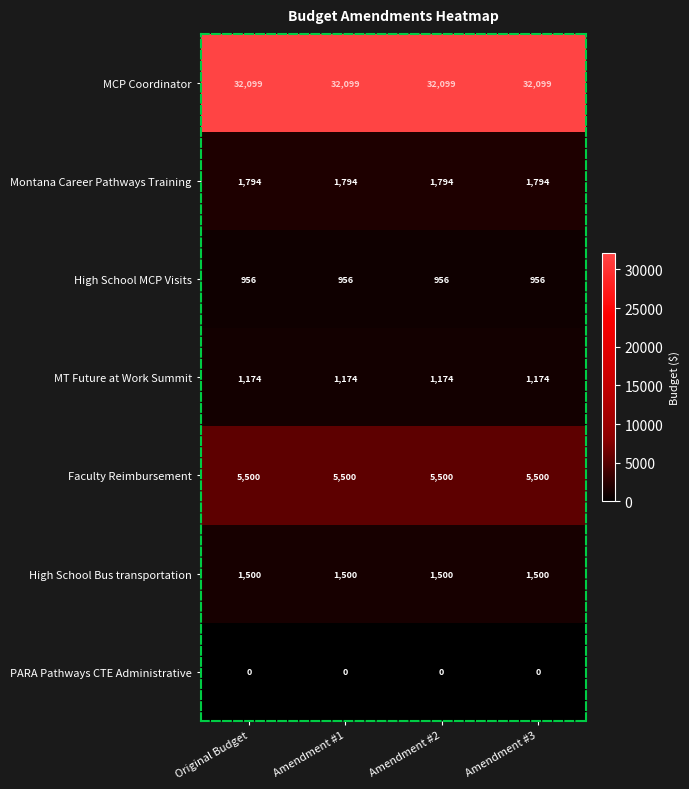

What is the total value across all series at Amendment #1?

43023